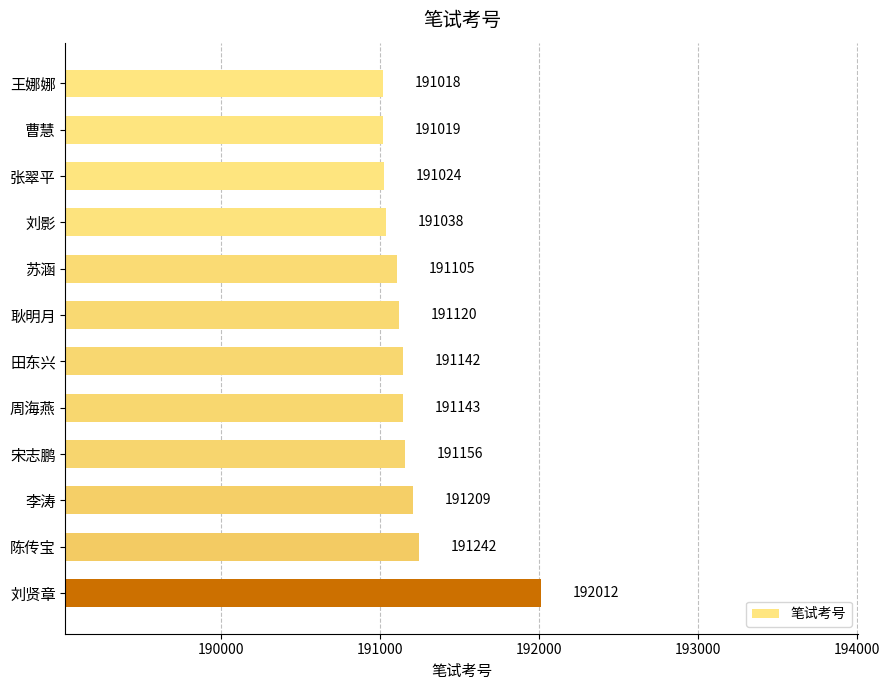

Where is the data nearest to the value 191515?

陈传宝